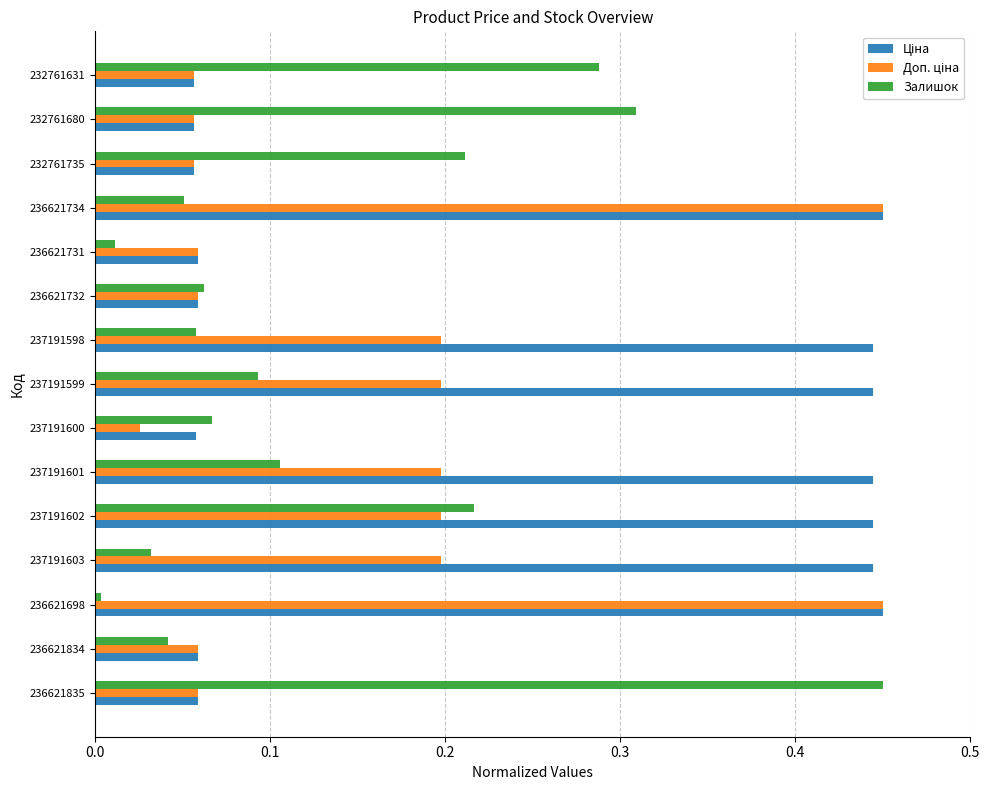

Is it true that Залишок equals 0.0 at 237191599?

False